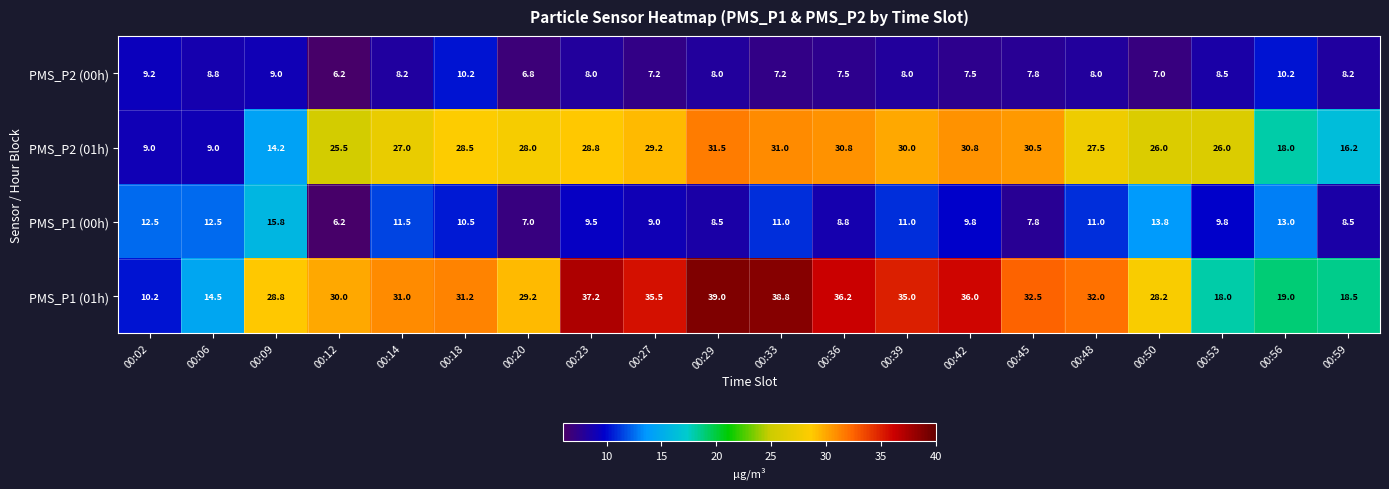

What is the difference between the highest and lowest values at 00:14?

22.8